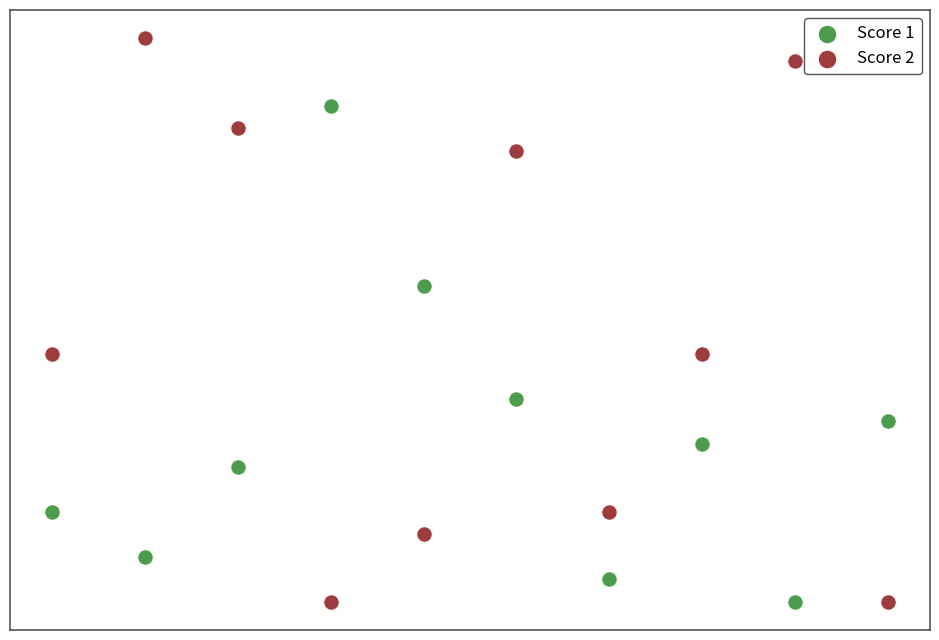

Which series has the widest spread of Y values?

Score 2